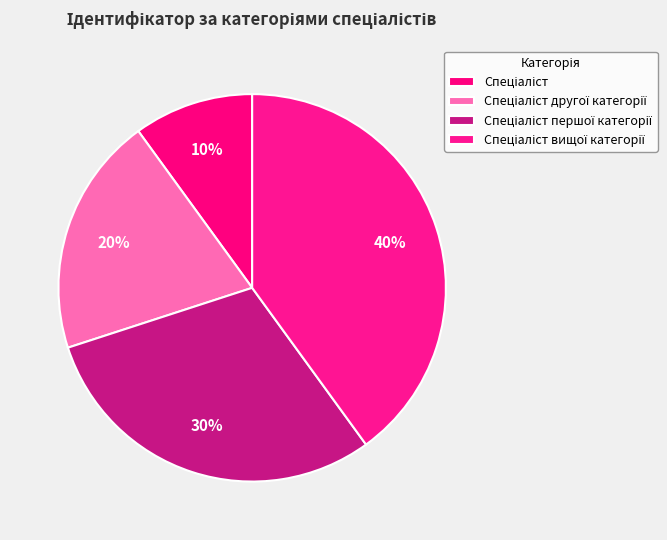

To the nearest percent, what portion does Спеціаліст першої категорії represent?

30%